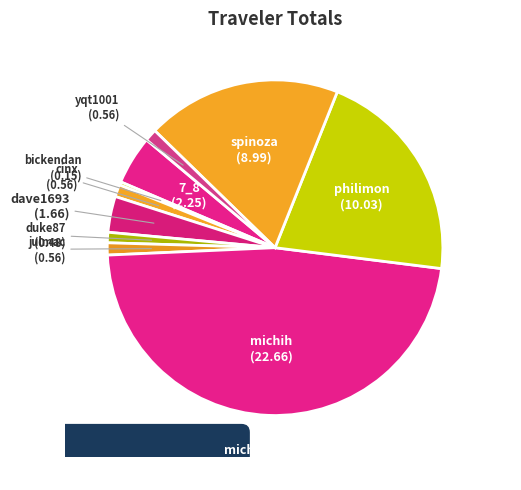

Is michih the majority of the pie?

No